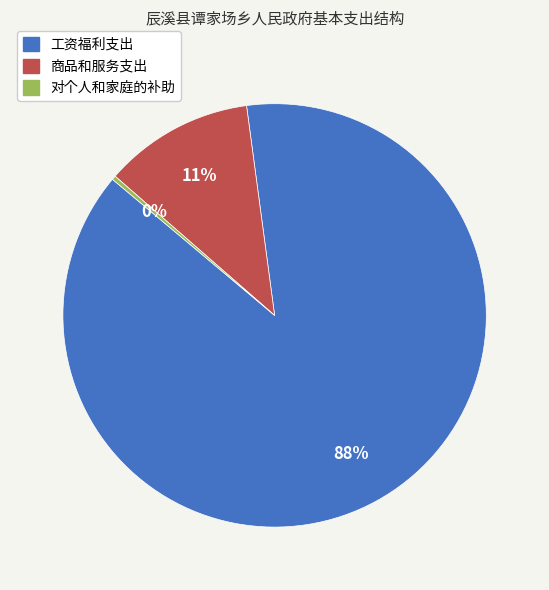

To the nearest percent, what is the average slice percentage?

33%